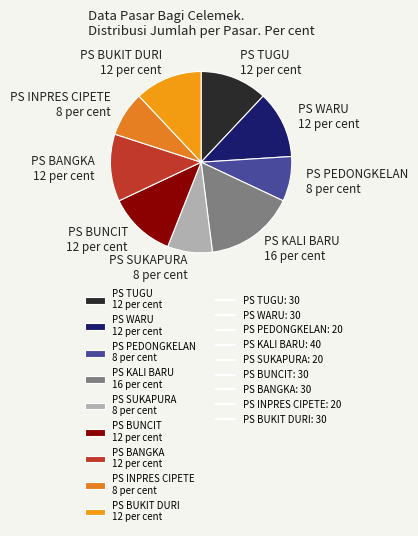

Is there any slice that represents more than half of the pie?

No